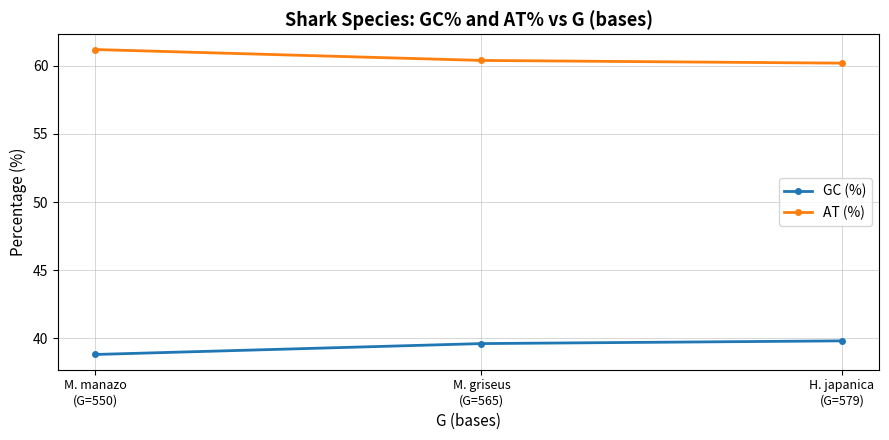

What is the label of the 1st point from the left?

M. manazo
(G=550)